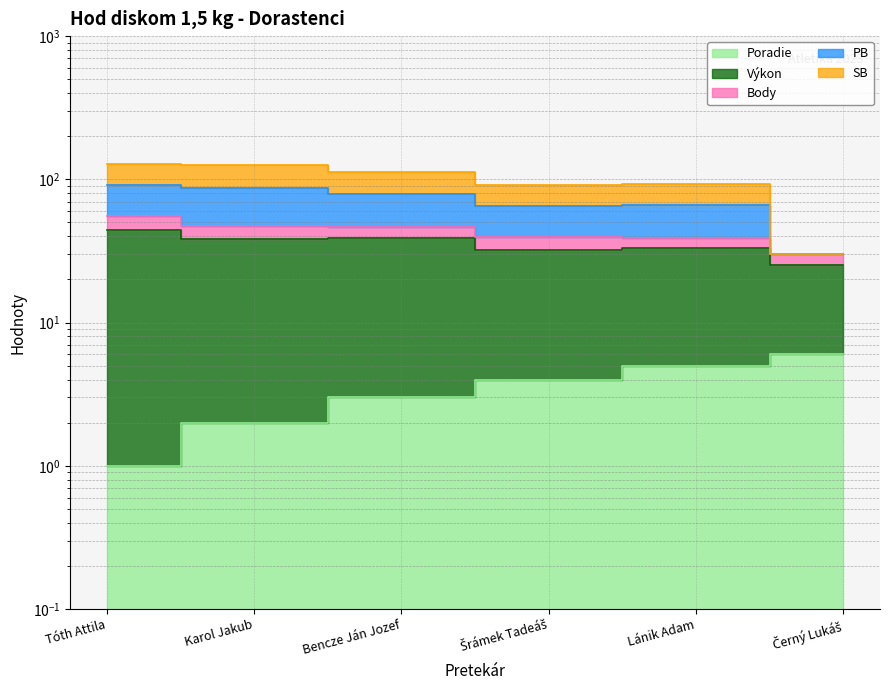

Which series has the widest spread of values?

PB